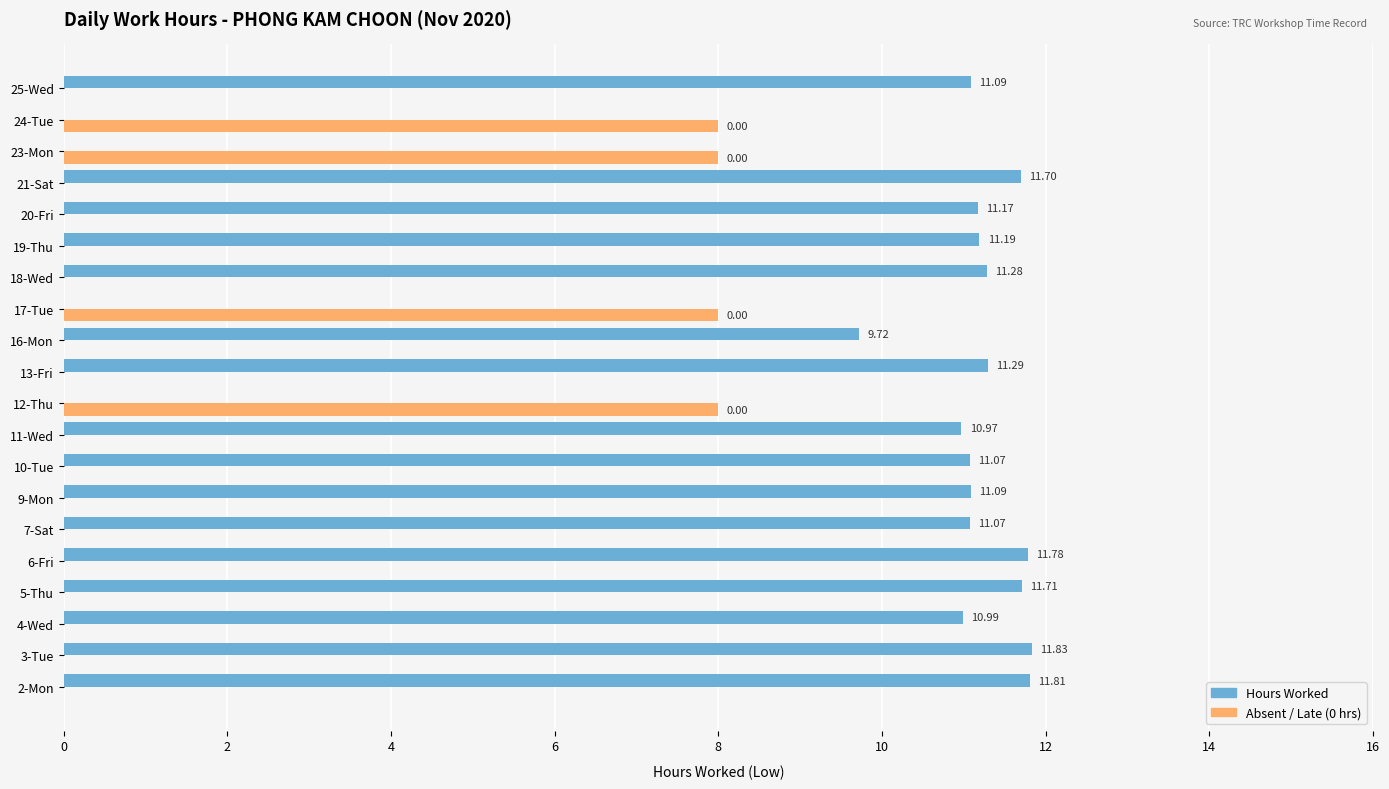

Count the number of categories in the chart.

20